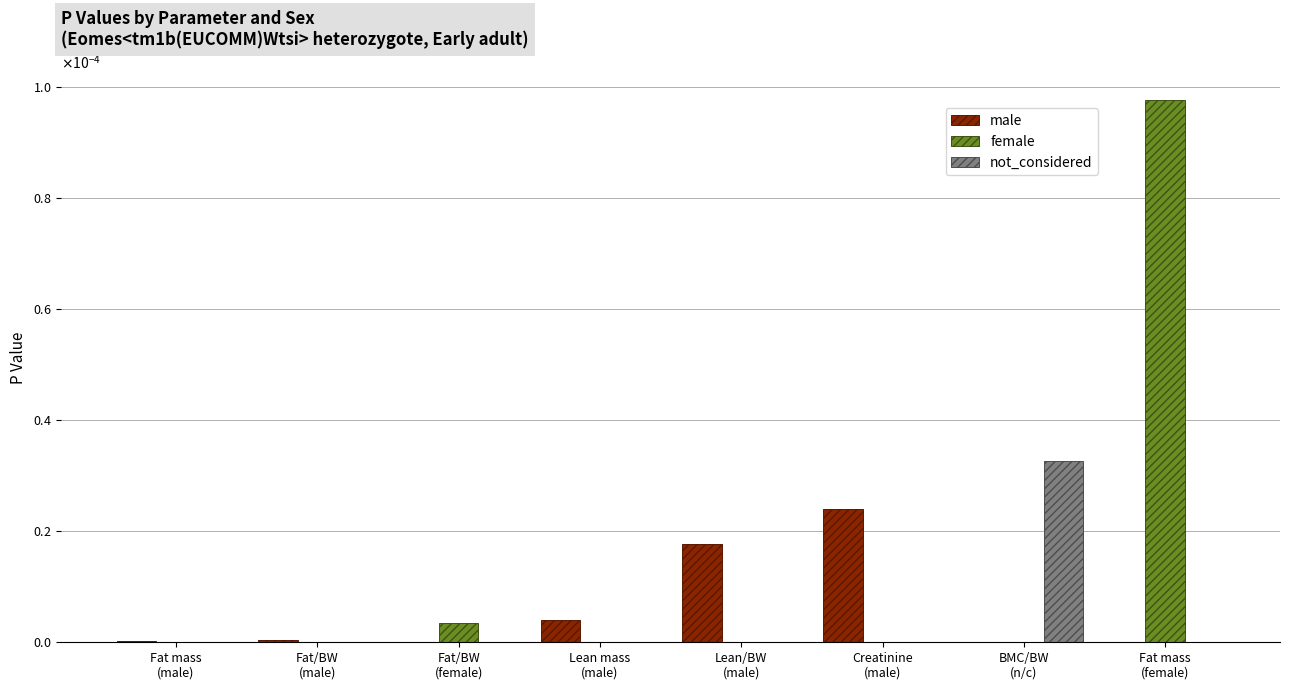

At which category is the sum across all series the highest?

Fat mass
(female)